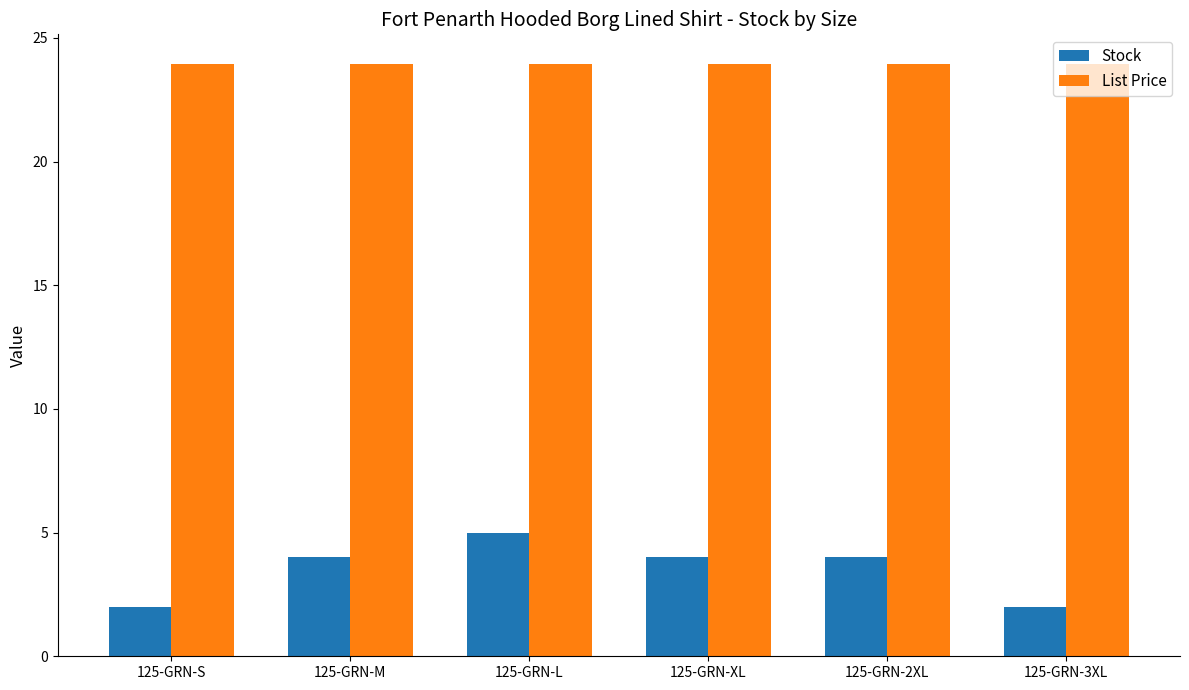

Read the Stock value at 125-GRN-2XL.

4.0